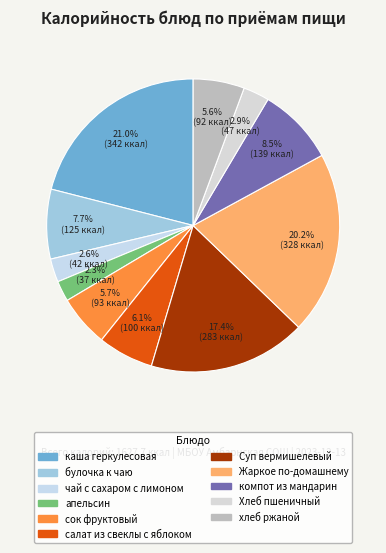

What is the smallest slice in the pie chart?

апельсин